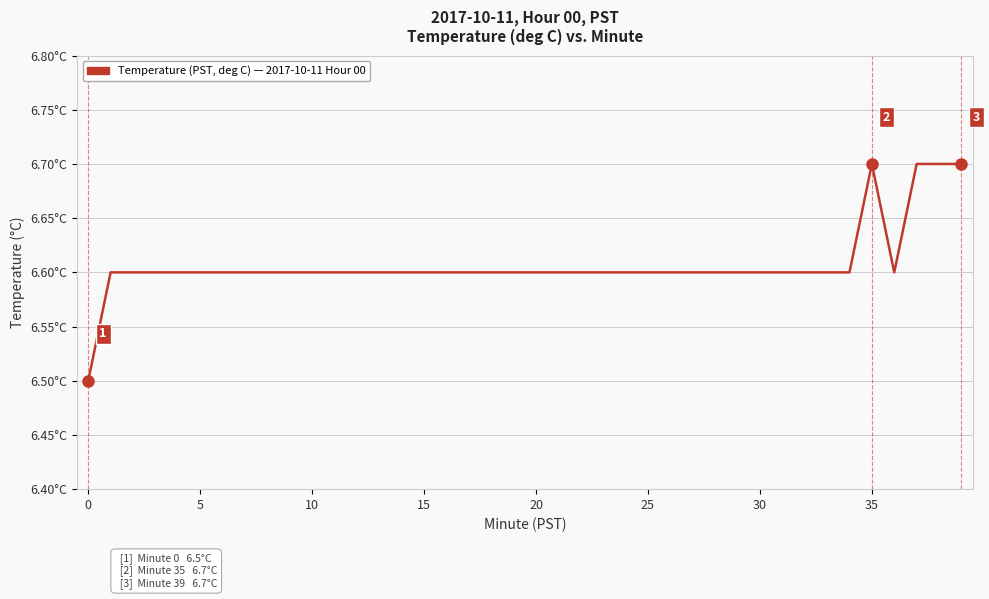

Is this an area chart (filled region under the line)?

No